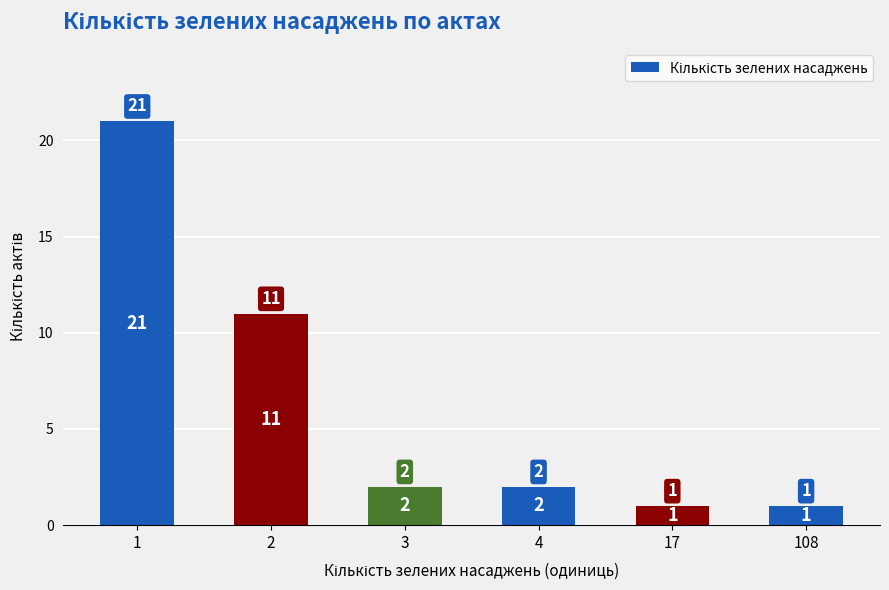

What is the change in value from 4 to 17?

-1